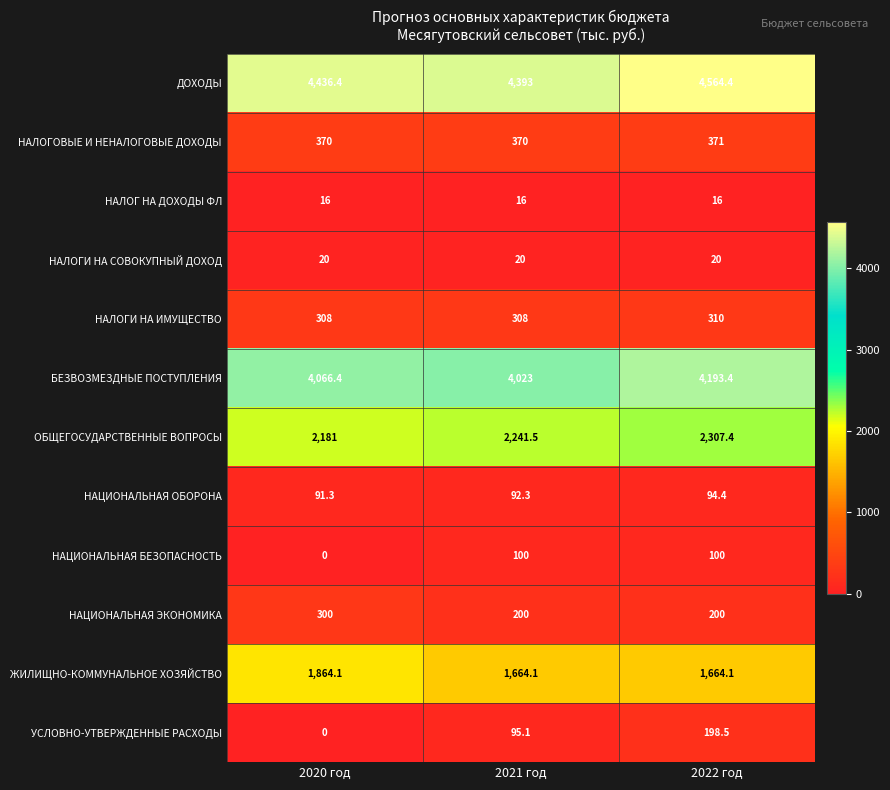

What is the total value across all series at 2021 год?

13523.0